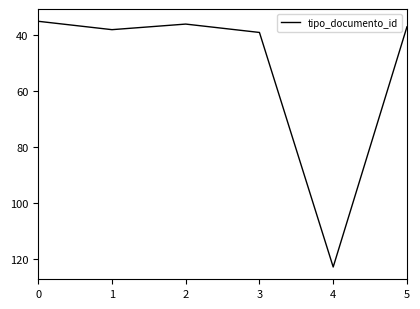

What is the difference between the maximum and minimum values?

88